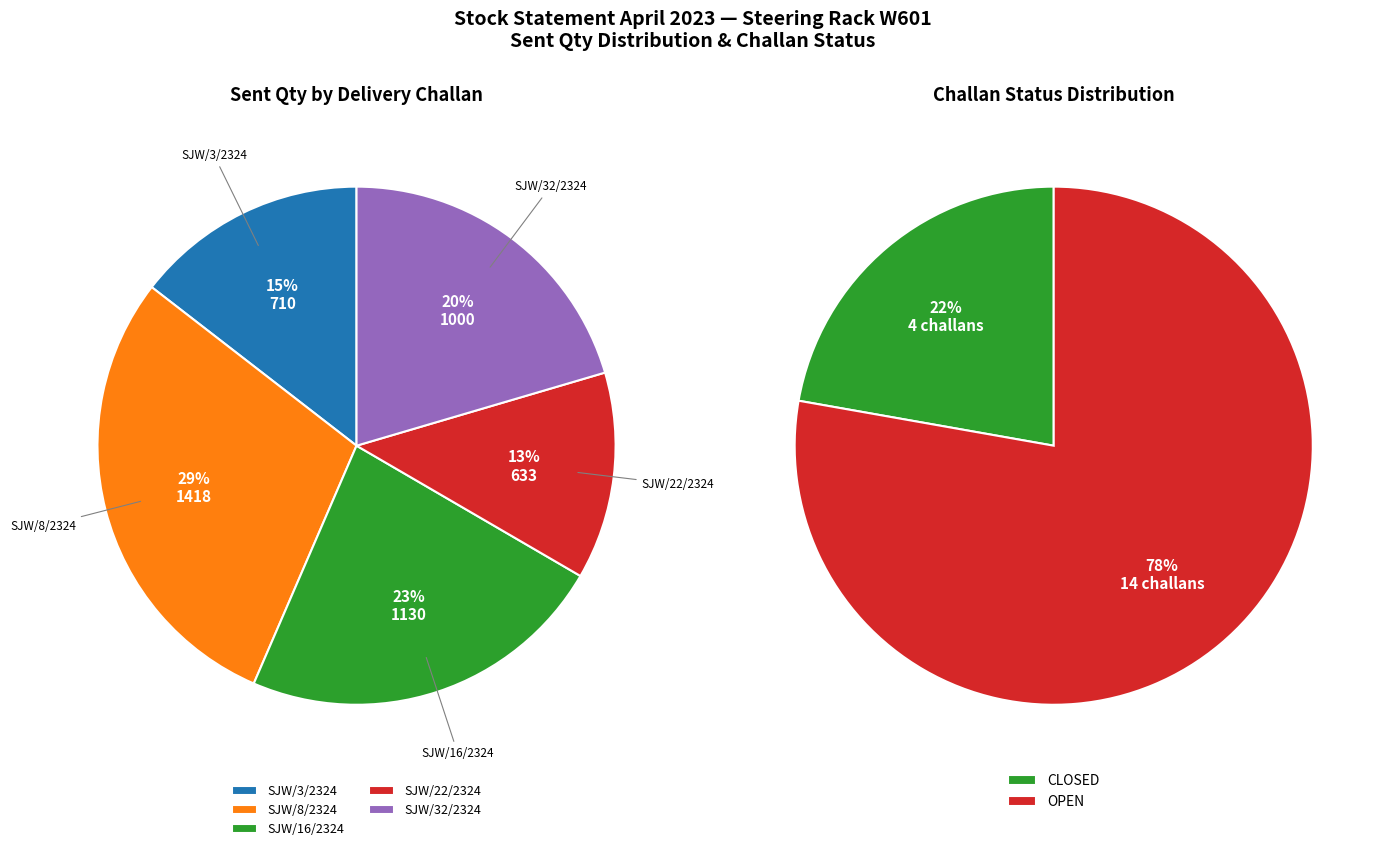

What portion of the pie excludes 15?

100.0%